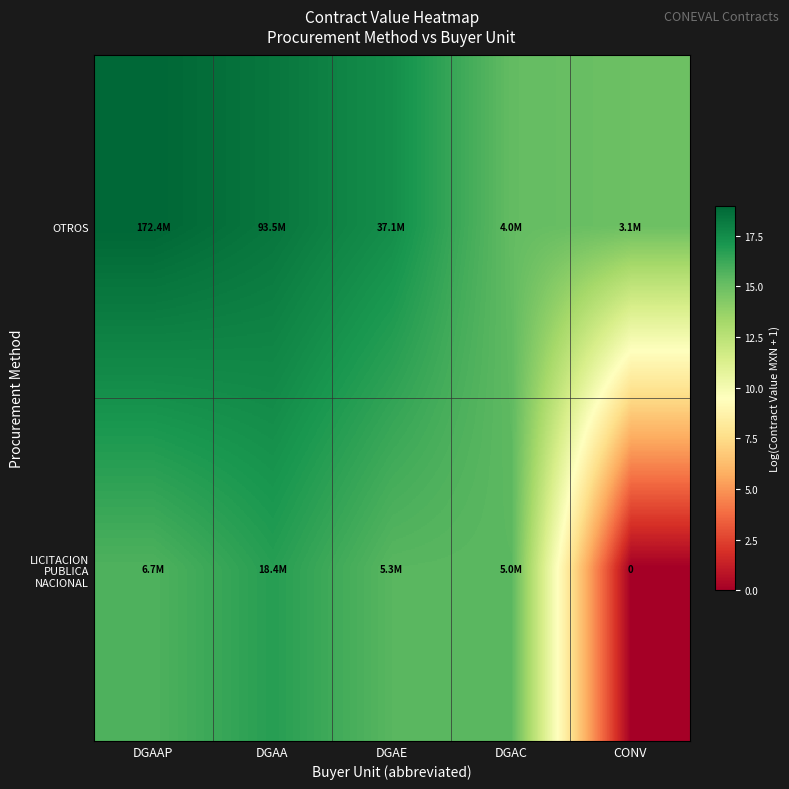

Rank the series by their maximum value, from lowest to highest.

LICITACION PUBLICA NACIONAL, OTROS